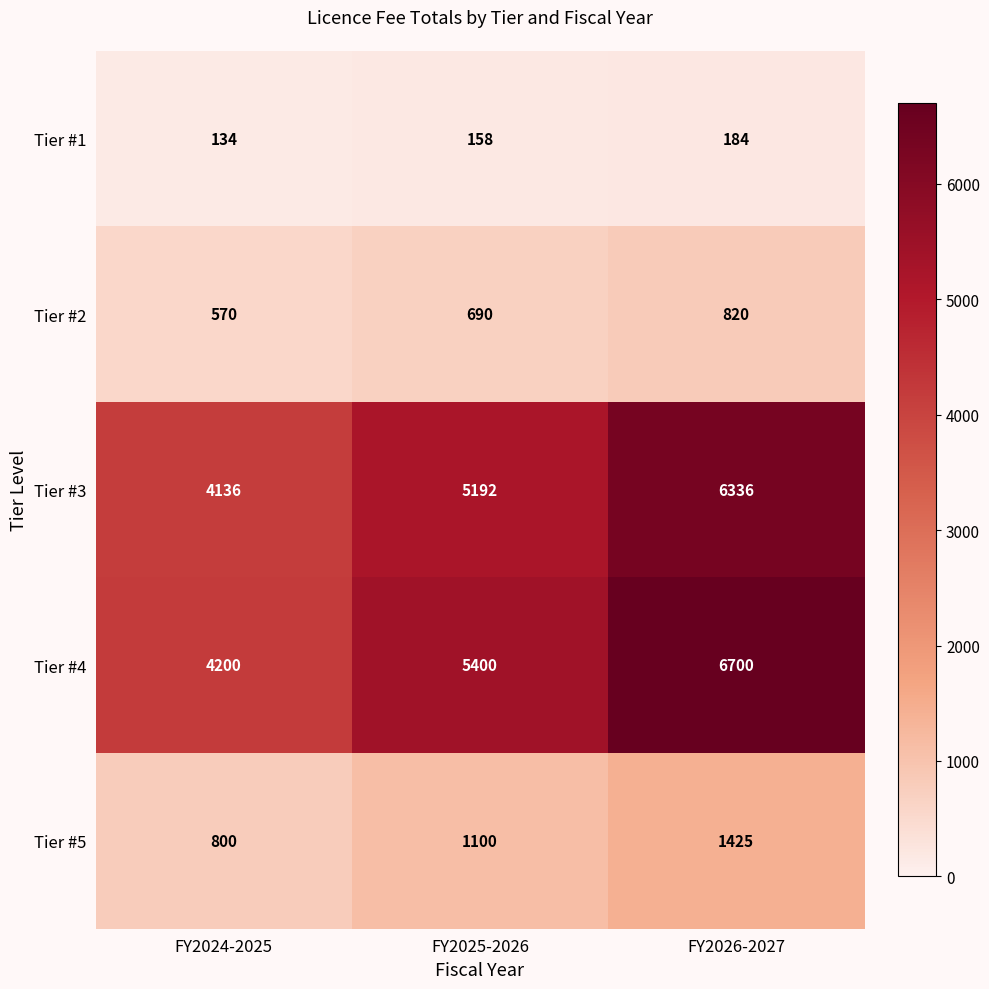

Which label corresponds to the smallest value in the chart?

FY2024-2025